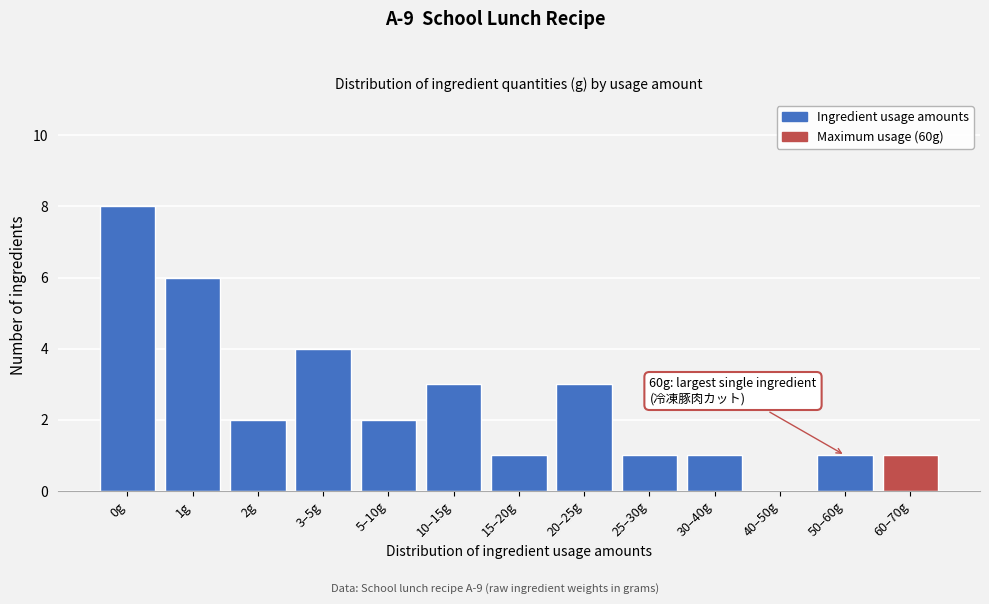

Reading right to left, extract all data points from this chart.

60–70g=1	50–60g=1	40–50g=0	30–40g=1	25–30g=1	20–25g=3	15–20g=1	10–15g=3	5–10g=2	3–5g=4	2g=2	1g=6	0g=8